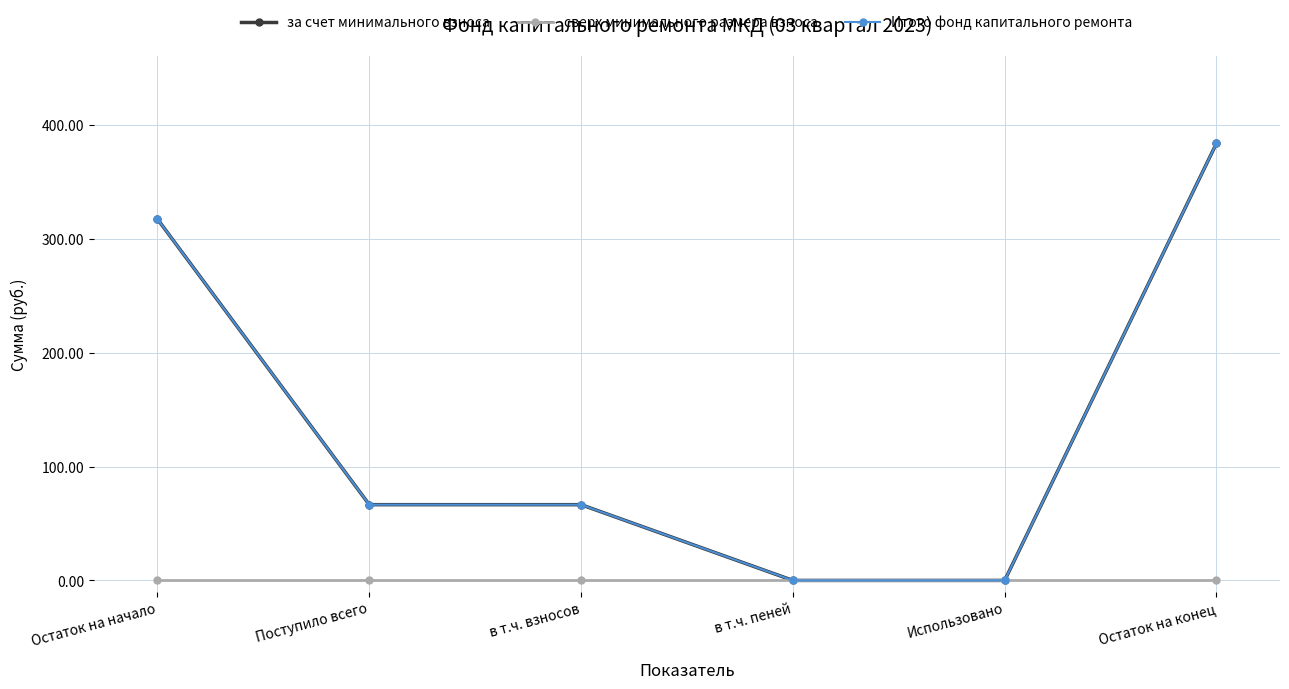

What is the difference between the maximum and minimum values in the за счет минимального взноса series?

384.1